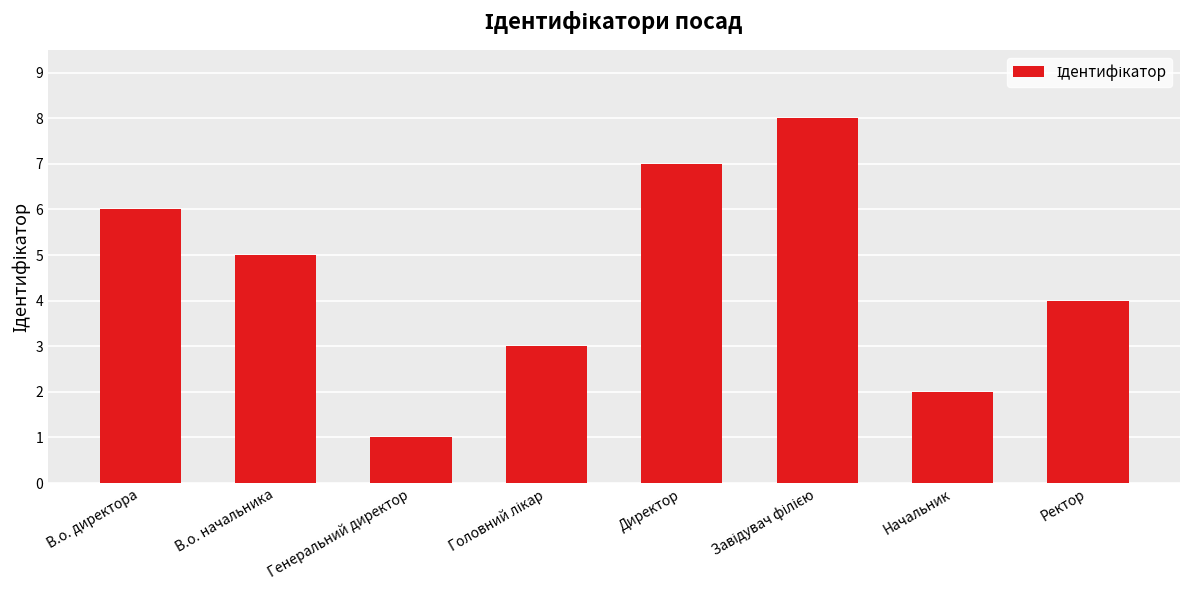

How many values are between 3 and 7?

5